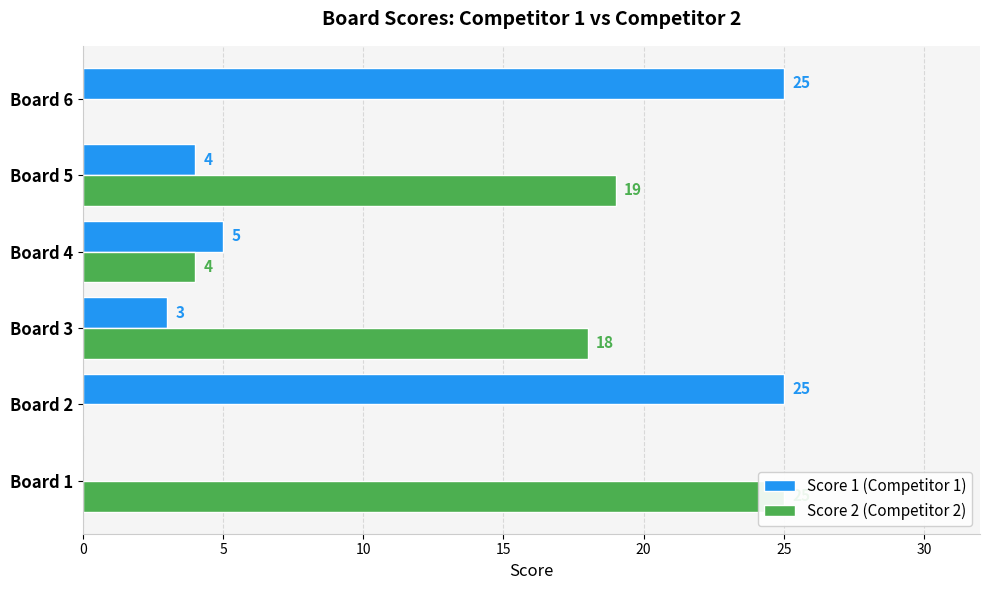

True or false: Score 2 (Competitor 2) has a value of 0 at Board 6.

True